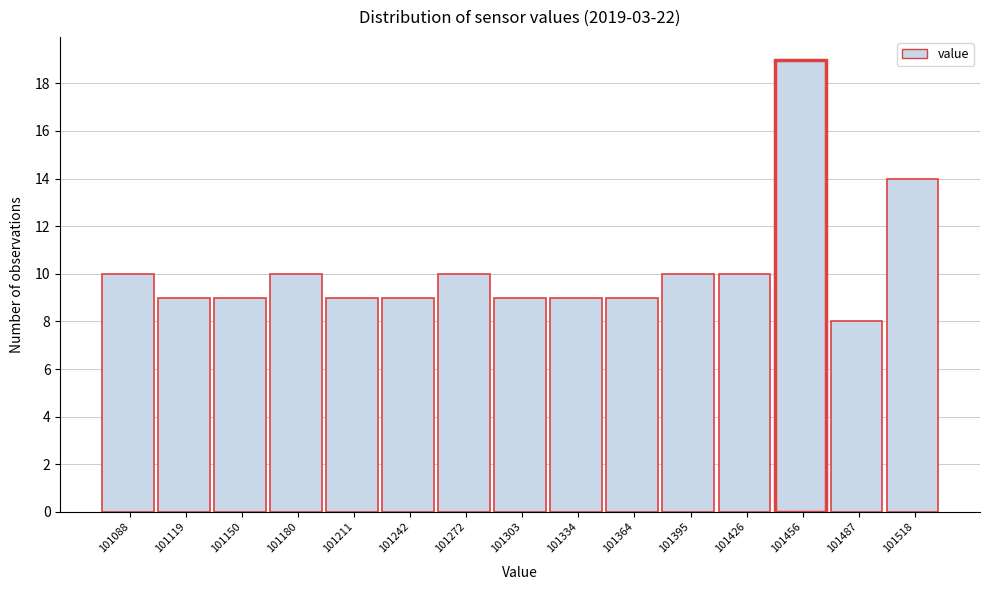

Reading left to right, transcribe this chart: for each bar, give the range it covers on the x-axis and its height. Neither the bar edges nor the heights are printed on the chart, so give them approximately, as read against the axes.

101075 to 101105: 10
101105 to 101135: 9
101135 to 101165: 9
101165 to 101195: 10
101195 to 101225: 9
101225 to 101255: 9
101255 to 101290: 10
101290 to 101320: 9
101320 to 101350: 9
101350 to 101380: 9
101380 to 101410: 10
101410 to 101440: 10
101440 to 101470: 19
101470 to 101500: 8
101500 to 101535: 14